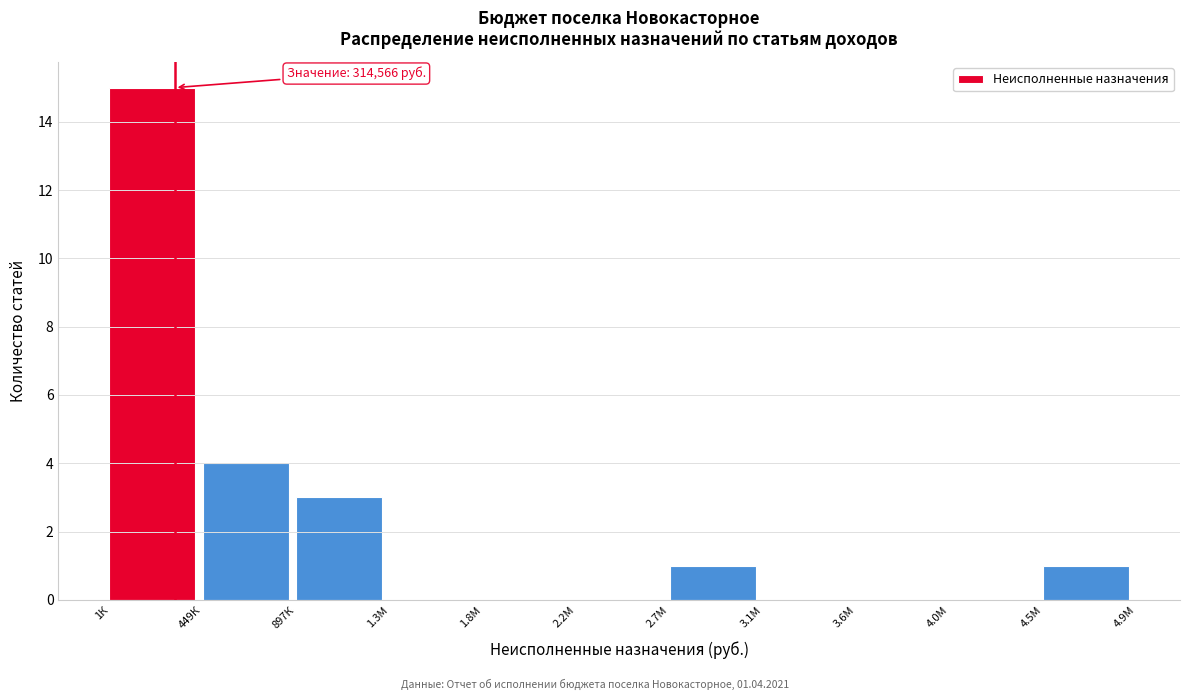

Reading left to right, transcribe all the data shown in this chart.

1К=15	449К=4	897К=3	1.3М=0	1.8М=0	2.2М=0	2.7М=1	3.1М=0	3.6М=0	4.0М=0	4.5М=1